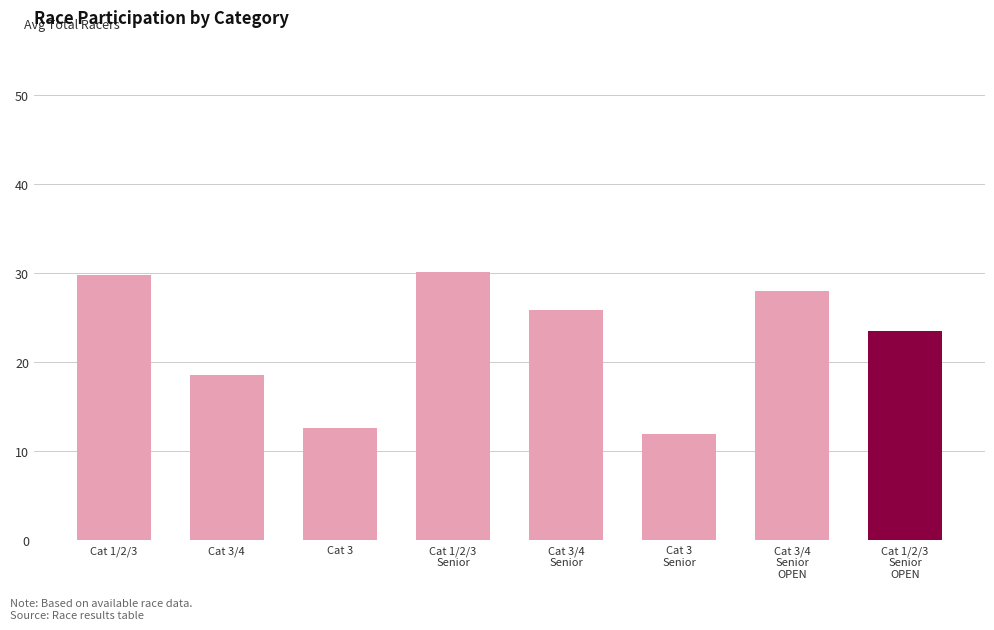

What is the value of the 1st bar from the left?

29.8